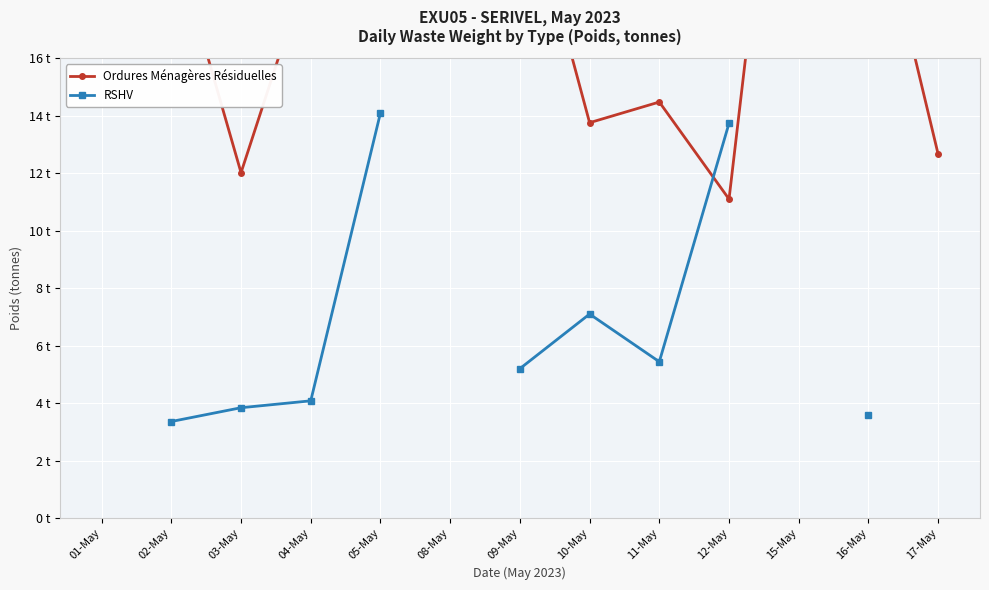

Where do Ordures Ménagères Résiduelles and RSHV first cross each other?

11-May and 12-May